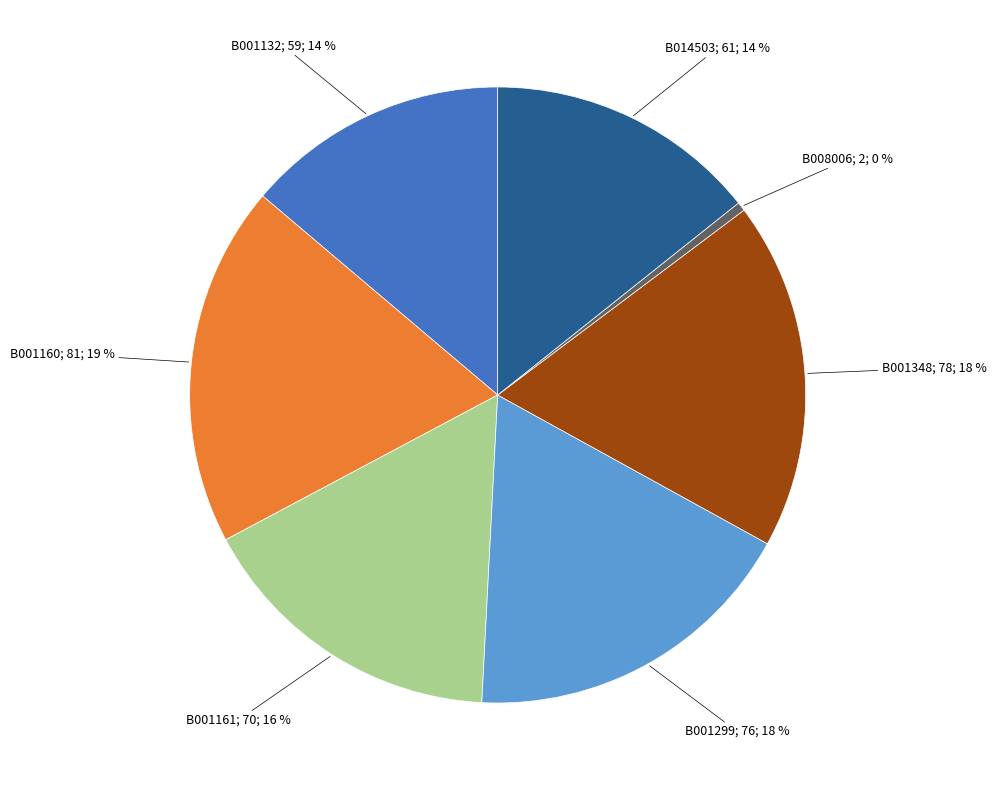

To the nearest percent, what is the average slice percentage?

14%